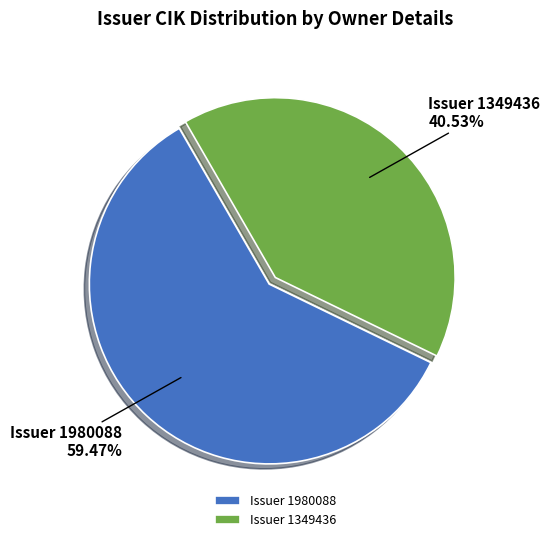

Do Issuer 1349436 and Issuer 1980088 together represent more than half of the pie?

Yes